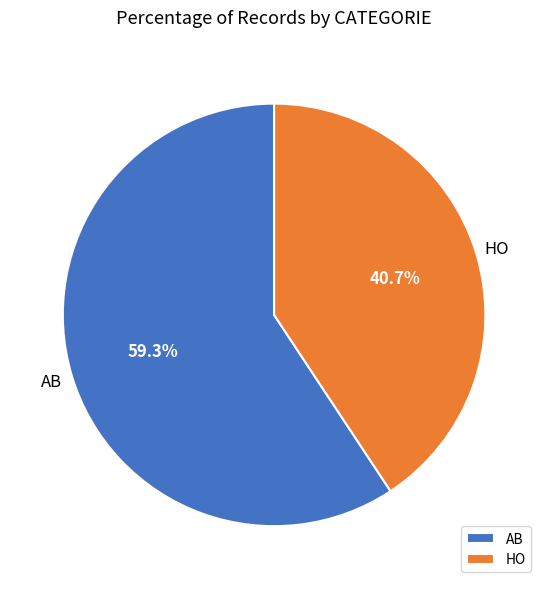

Rank the categories by value from lowest to highest.

HO, AB